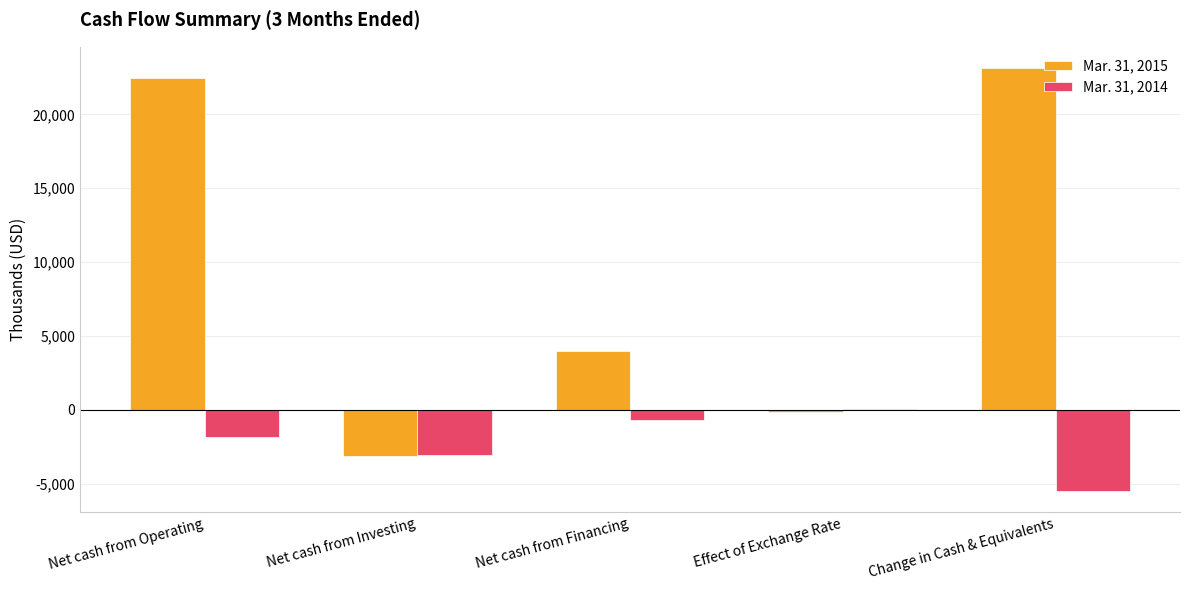

How many groups of bars are there?

5